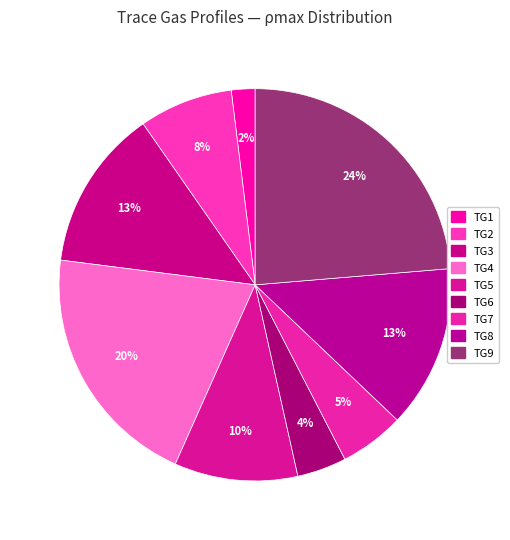

Rank the categories by value from lowest to highest.

TG1, TG6, TG7, TG2, TG5, TG3, TG8, TG4, TG9